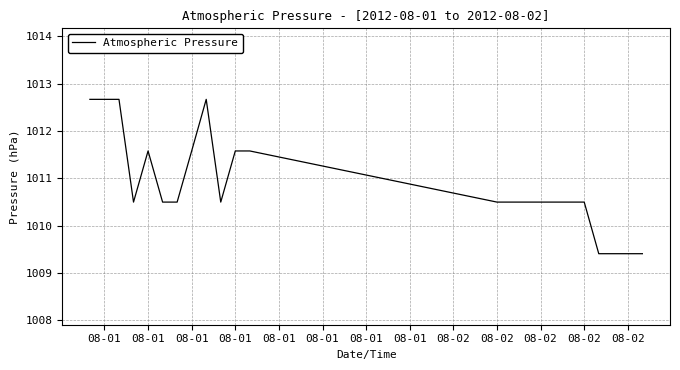

What is the greatest value displayed?

1012.7